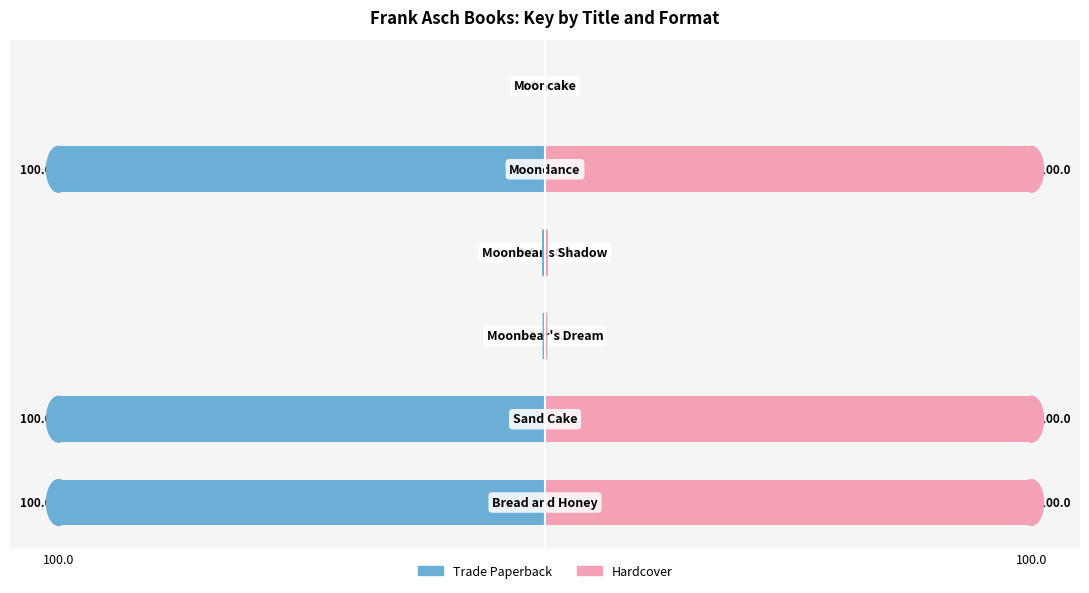

Is it true that Hardcover equals 0.0 at 5?

False